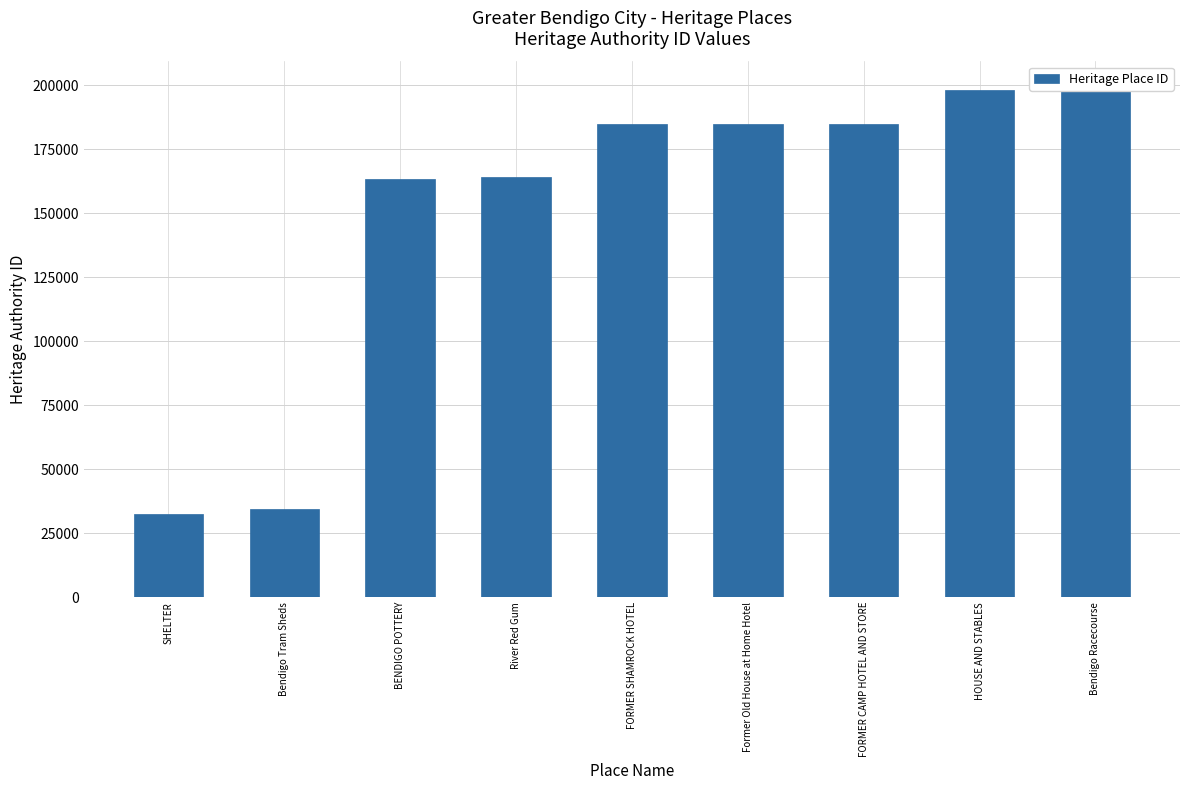

What is the sum of the values at FORMER CAMP HOTEL AND STORE and Bendigo Tram Sheds?

219366